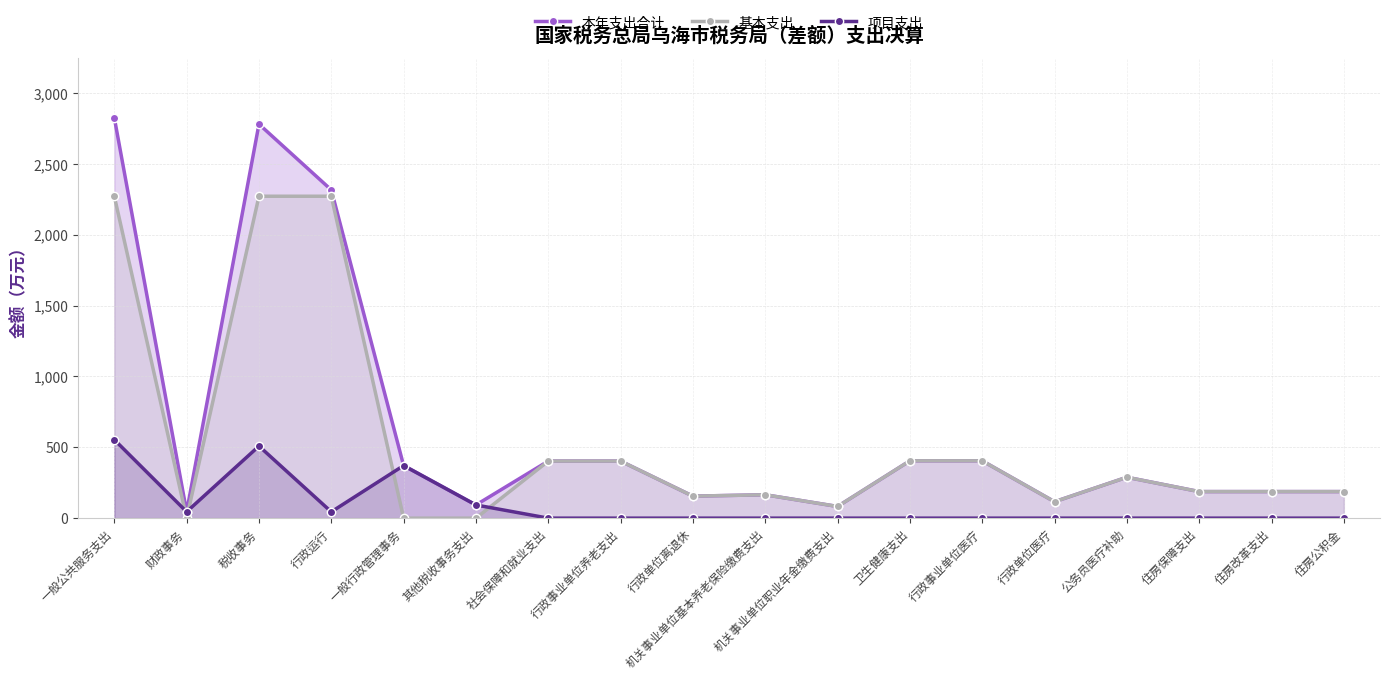

How many interior local peaks does the 本年支出合计 series have?

3